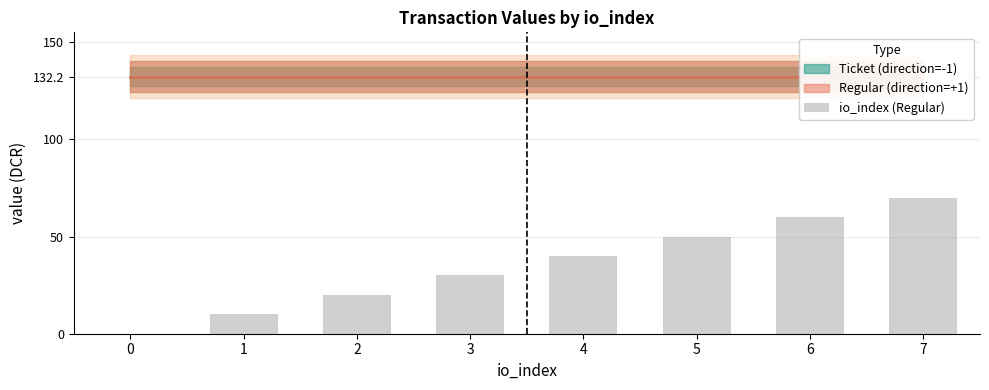

The value at 6 is 60. True or false?

True